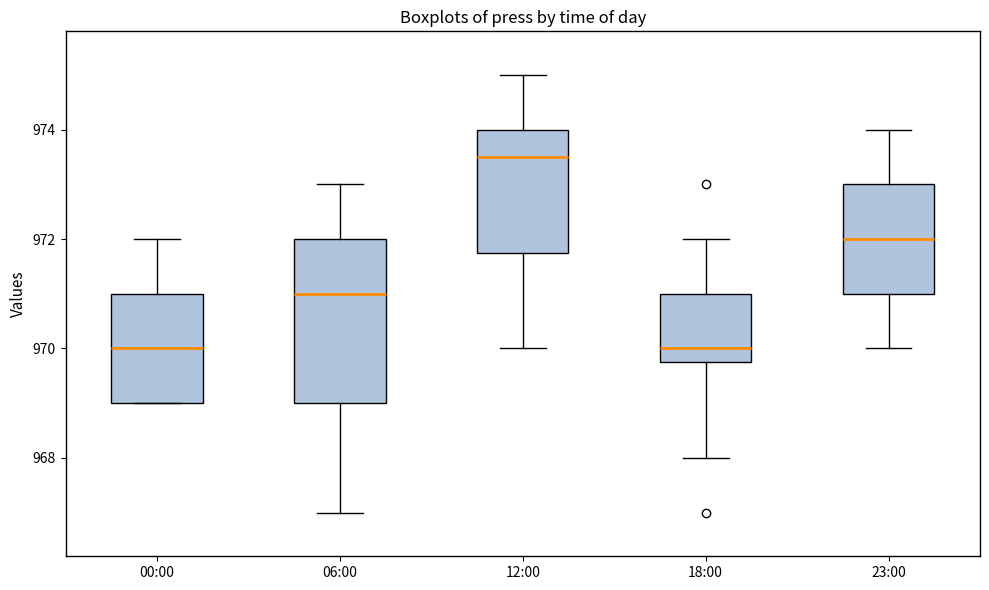

Which box is the tallest, from its lower edge to its upper edge?

06:00